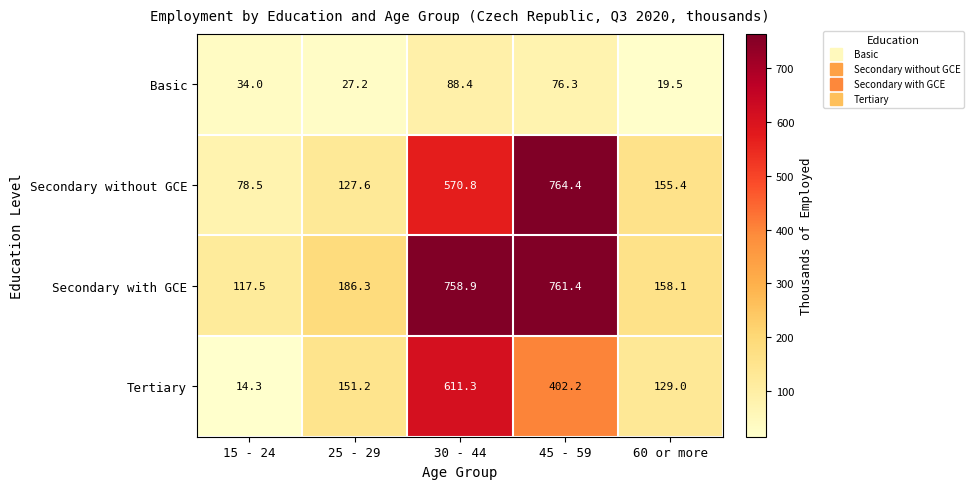

Reading left to right, list all the values displayed in this chart.

Basic: 15 - 24=34.0	25 - 29=27.2	30 - 44=88.4	45 - 59=76.3	60 or more=19.5
Secondary without GCE: 15 - 24=78.5	25 - 29=127.6	30 - 44=570.8	45 - 59=764.4	60 or more=155.4
Secondary with GCE: 15 - 24=117.5	25 - 29=186.3	30 - 44=758.9	45 - 59=761.4	60 or more=158.1
Tertiary: 15 - 24=14.3	25 - 29=151.2	30 - 44=611.3	45 - 59=402.2	60 or more=129.0